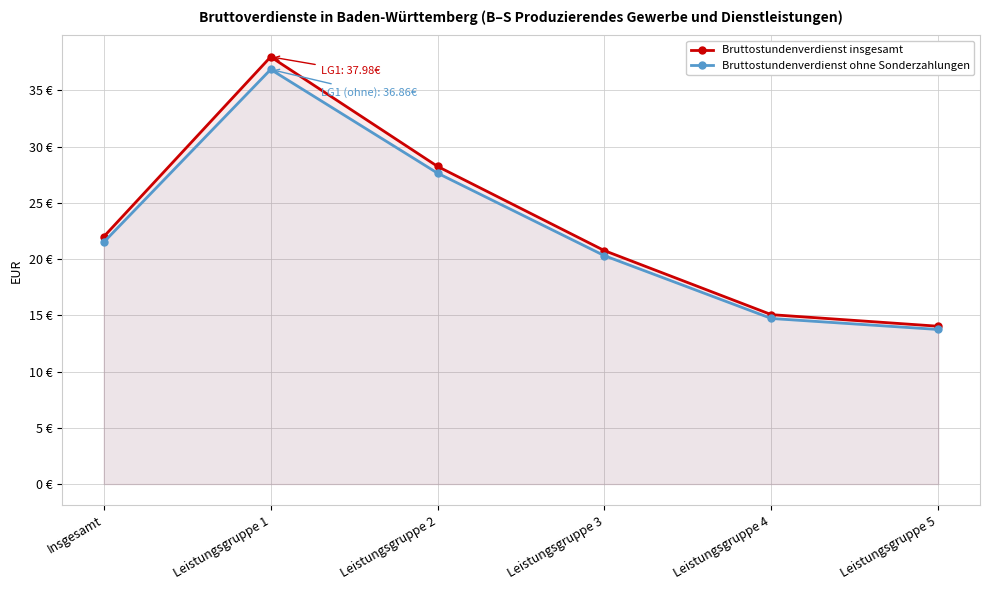

Which series has the largest range (max minus min)?

Bruttostundenverdienst insgesamt